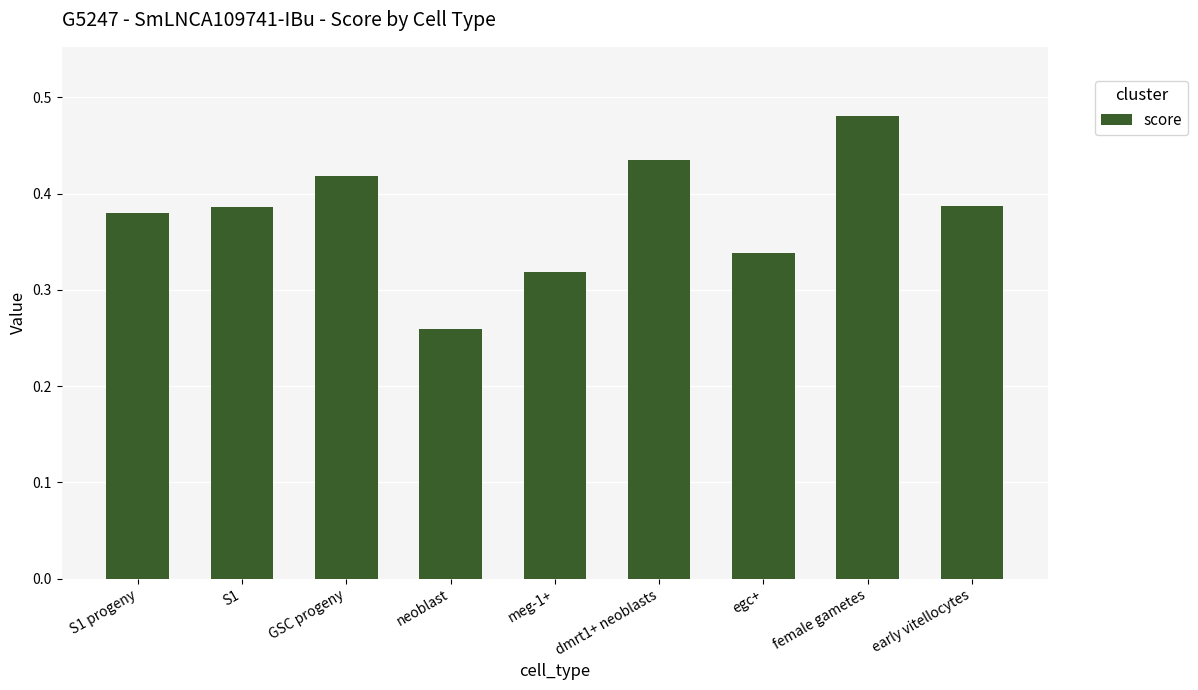

What is the label of the 8th bar from the left?

female gametes